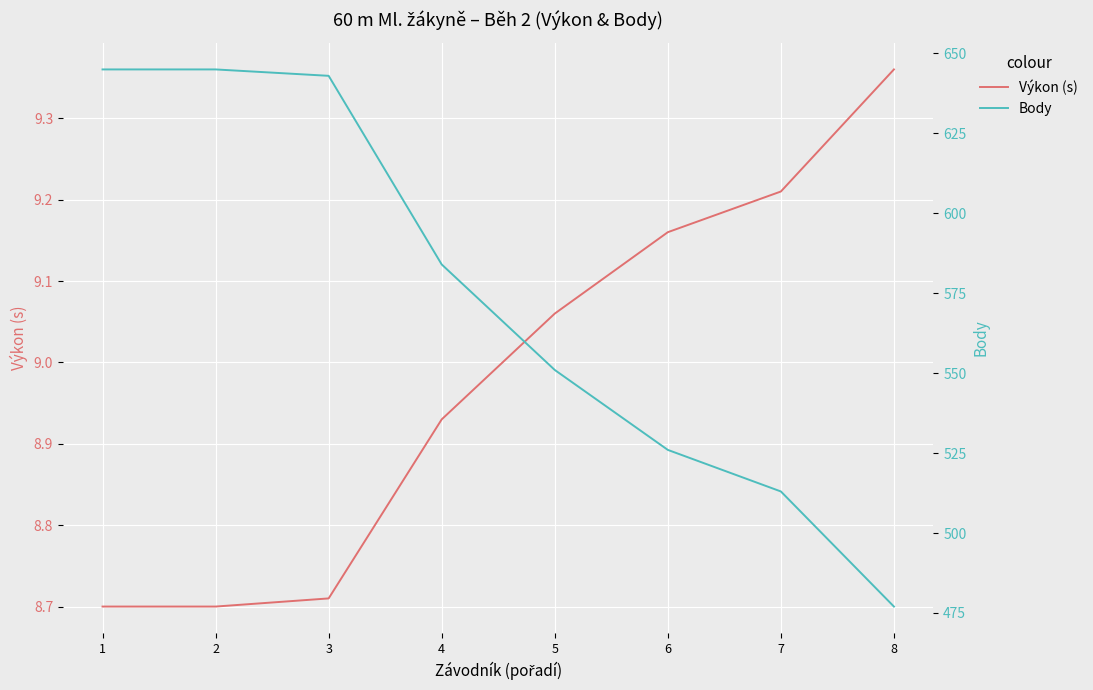

At which category is the sum across all series the highest?

1